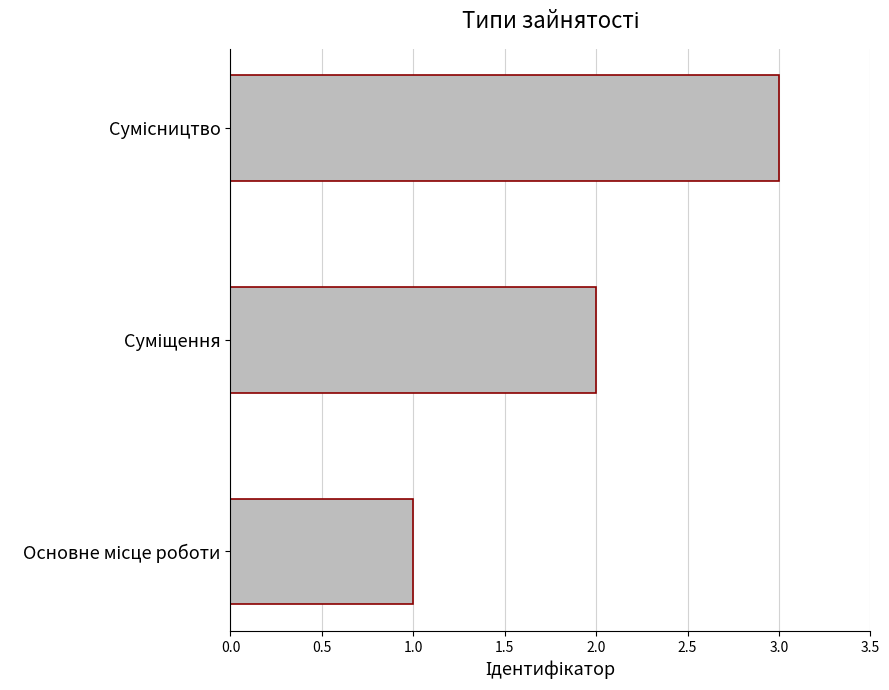

What is the sum of all values?

6